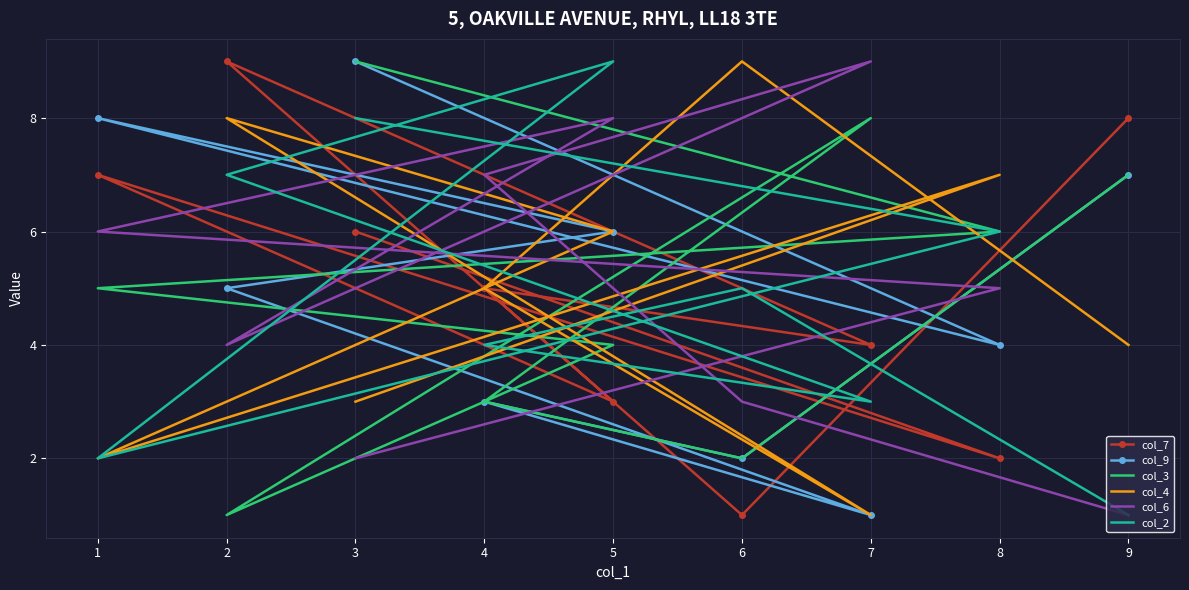

How many series are shown in this chart?

6